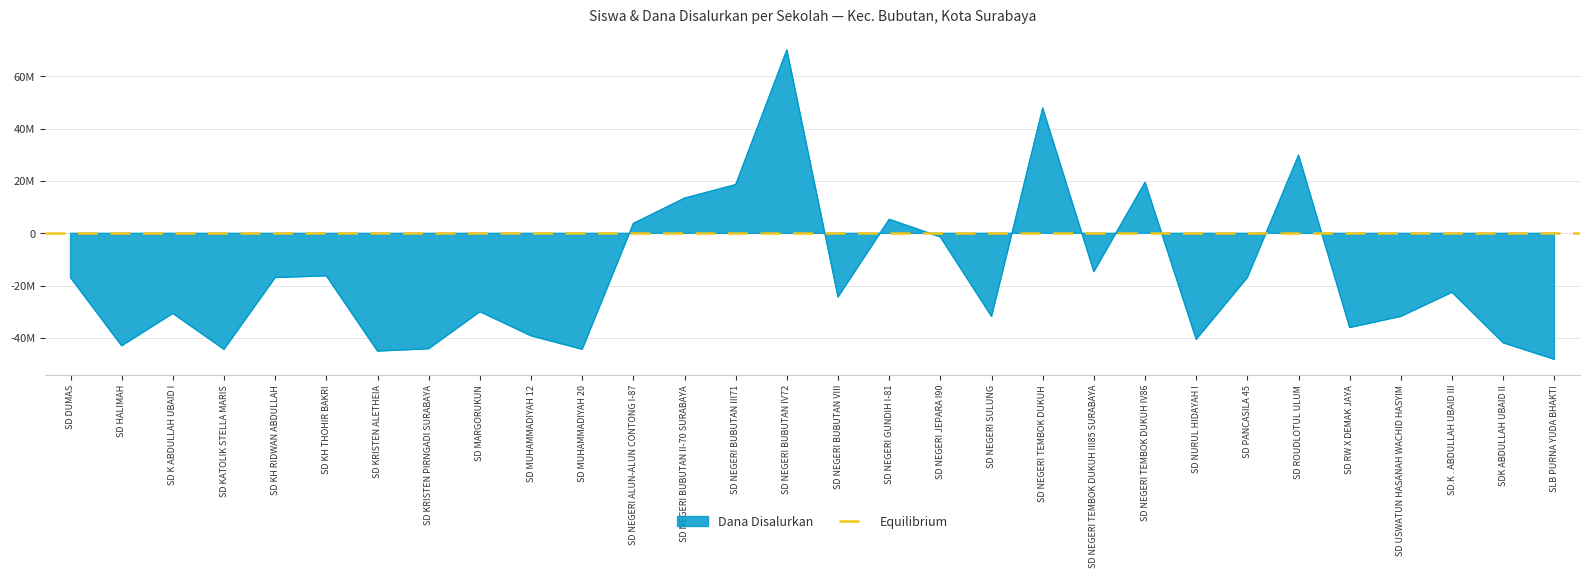

Rank the categories by value from highest to lowest.

SD NEGERI BUBUTAN IV72, SD NEGERI TEMBOK DUKUH, SD ROUDLOTUL ULUM, SD NEGERI TEMBOK DUKUH IV86, SD NEGERI BUBUTAN III71, SD NEGERI BUBUTAN II-70 SURABAYA, SD NEGERI GUNDIH I-81, SD NEGERI ALUN-ALUN CONTONG I-87, SD NEGERI JEPARA I90, SD NEGERI TEMBOK DUKUH III85 SURABAYA, SD KH THOHIR BAKRI, SD DUMAS, SD KH RIDWAN ABDULLAH, SD PANCASILA 45, SD.K . ABDULLAH UBAID III, SD NEGERI BUBUTAN VIII, SD MARGORUKUN, SD K ABDULLAH UBAID I, SD NEGERI SULUNG, SD USWATUN HASANAH WACHID HASYIM, SD RW X DEMAK JAYA, SD MUHAMMADIYAH 12, SD NURUL HIDAYAH I, SDK ABDULLAH UBAID II, SD HALIMAH, SD KRISTEN PIRNGADI SURABAYA, SD KATOLIK STELLA MARIS, SD MUHAMMADIYAH 20, SD KRISTEN ALETHEIA, SLB PURNA YUDA BHAKTI